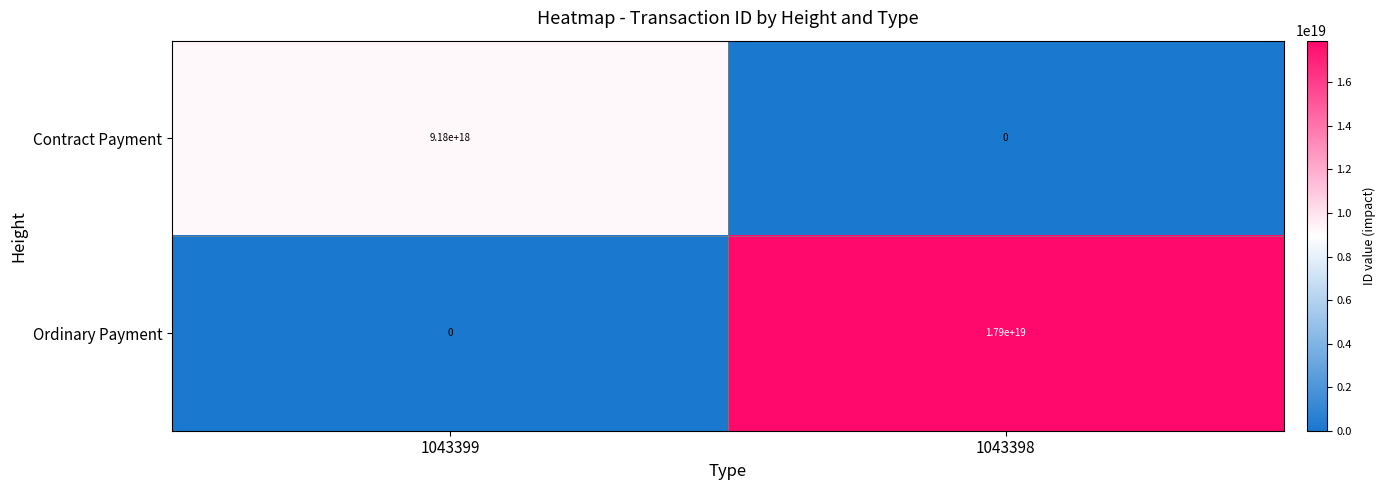

Rank the series at 1043398 from lowest to highest value.

Contract Payment, Ordinary Payment